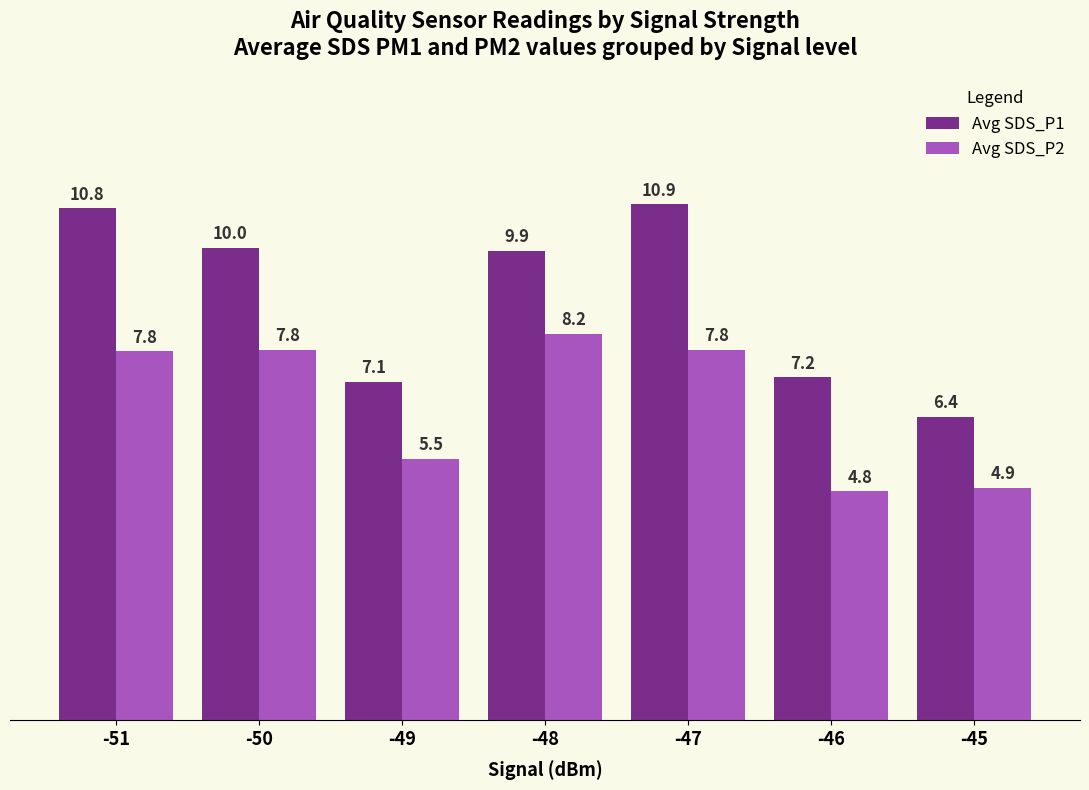

What is the total value across all series at -49?

12.7